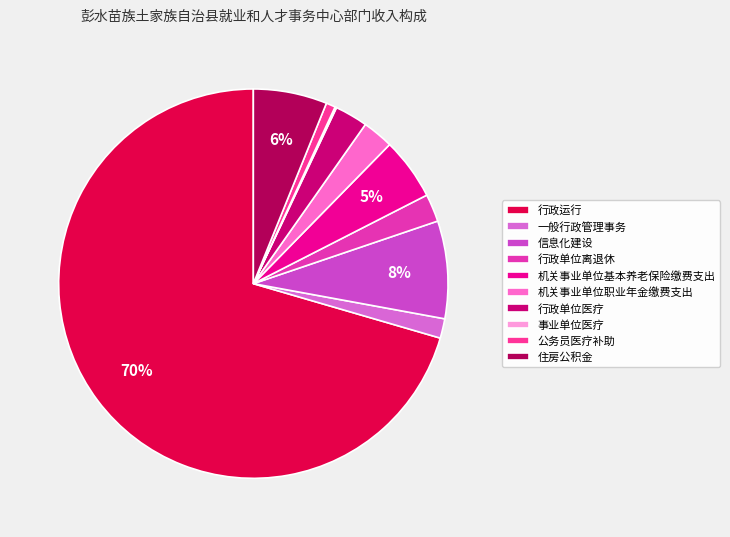

To the nearest percent, what is the difference between the largest and smallest slice percentages?

70%